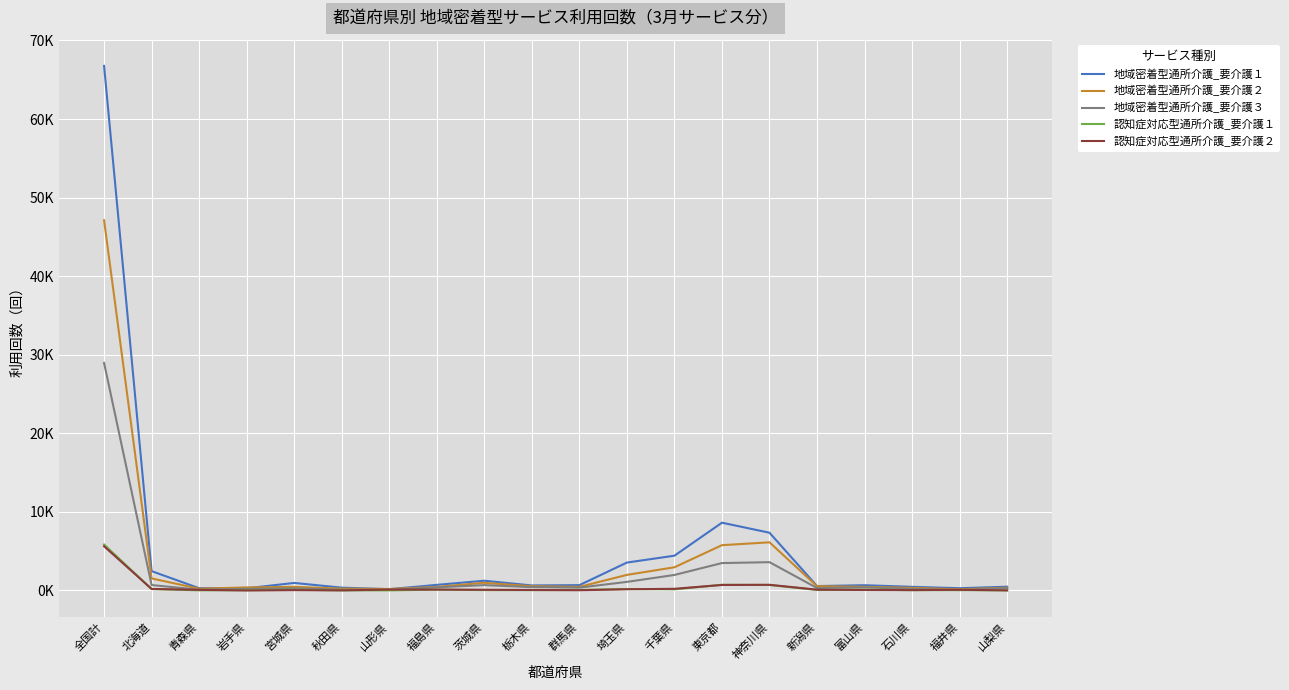

At which label does 地域密着型通所介護_要介護２ reach its peak?

全国計